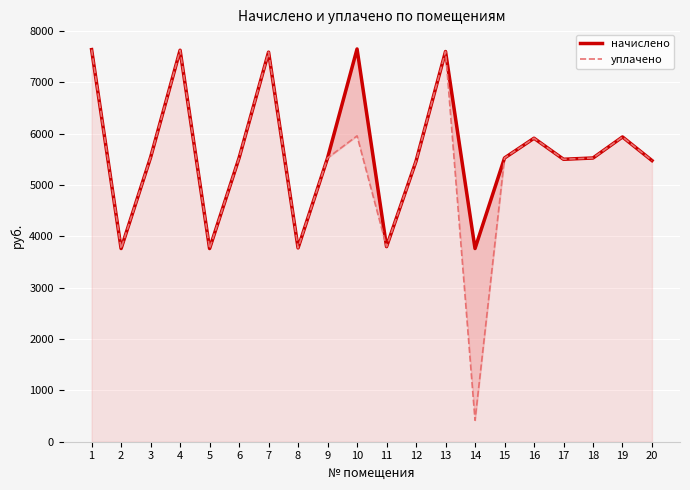

Which series has the largest total across all categories?

начислено